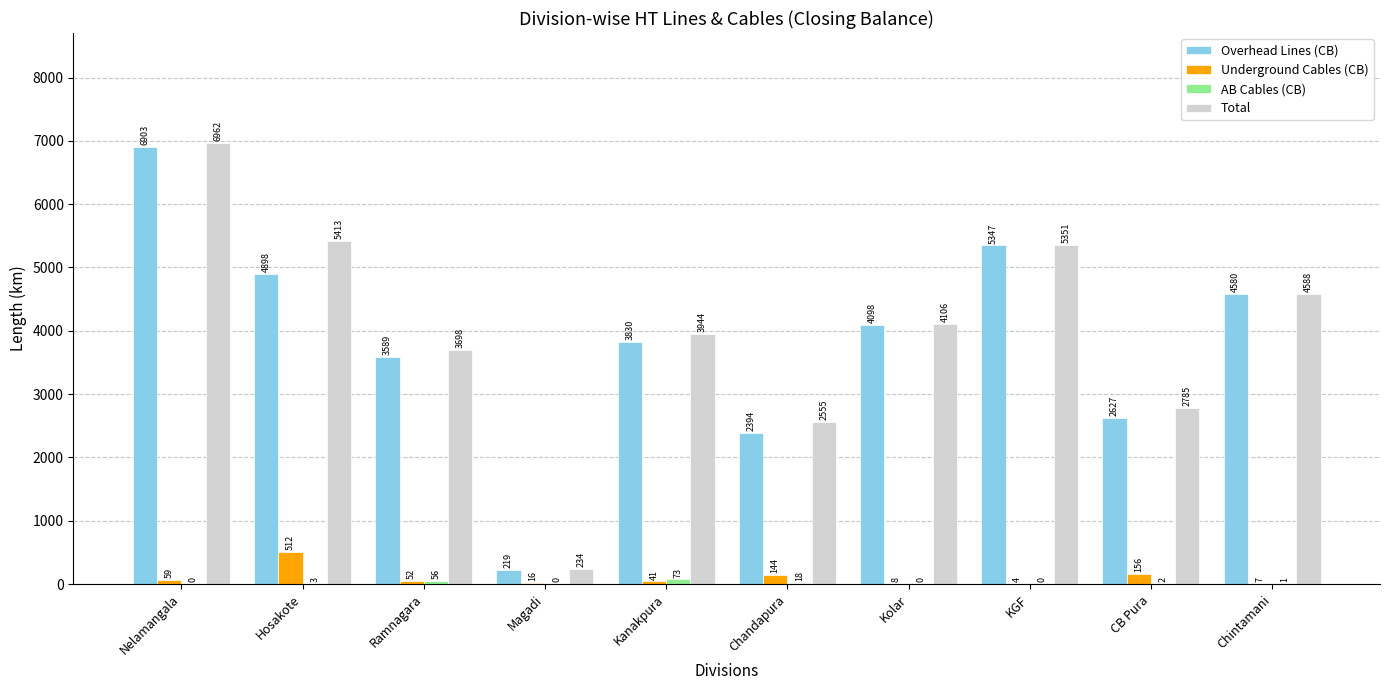

Which series changed the most between Hosakote and Chintamani?

Total